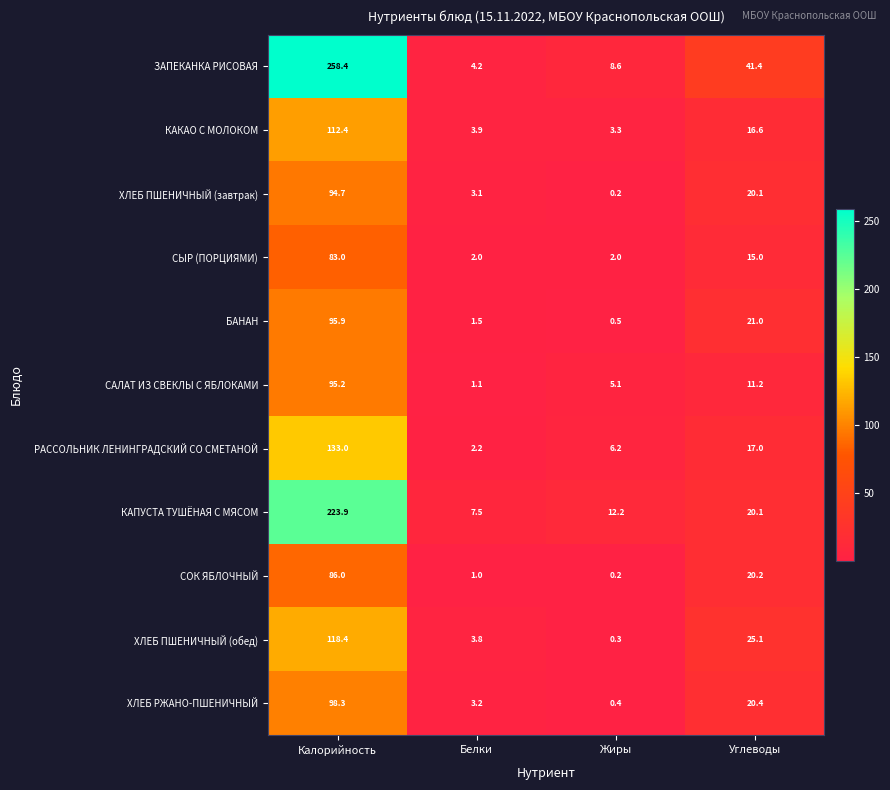

What is the difference between the maximum and minimum values in the КАПУСТА ТУШЁНАЯ С МЯСОМ series?

216.4